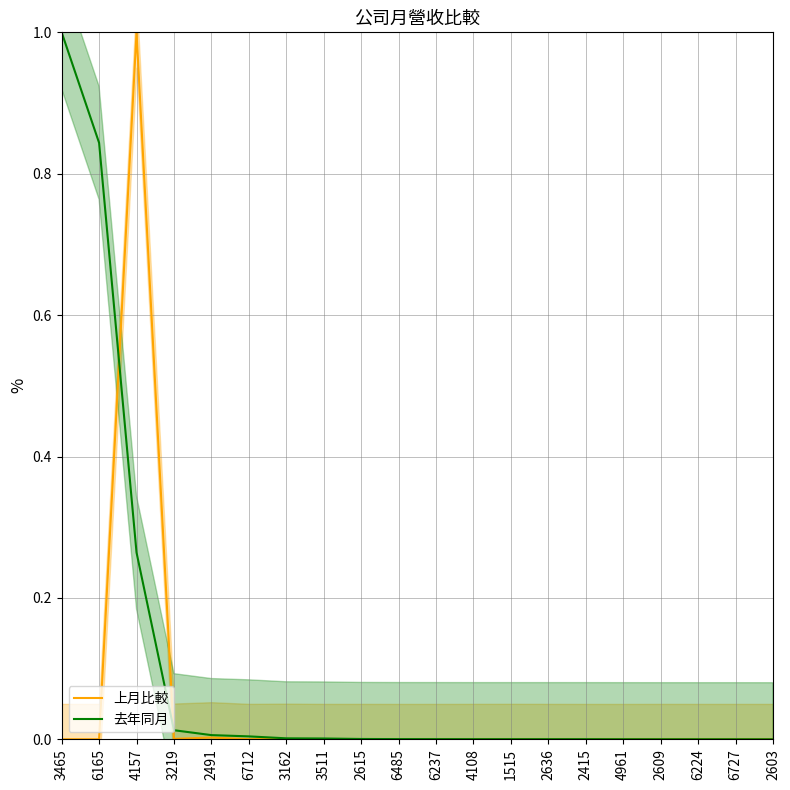

Which series ends up on top after the final intersection of 去年同月 and 上月比較?

上月比較